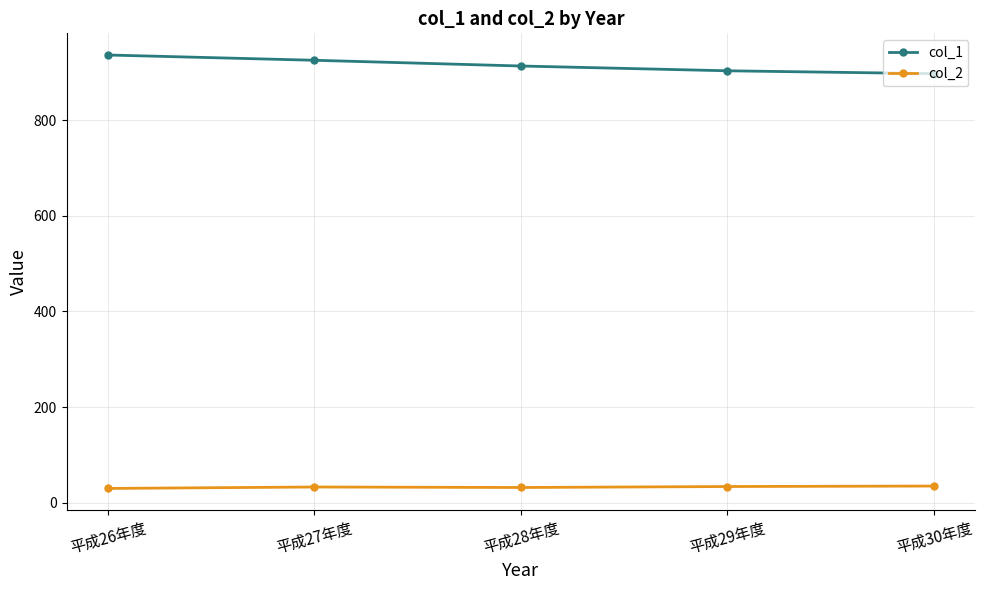

What is the label of the 3rd point from the right?

平成28年度